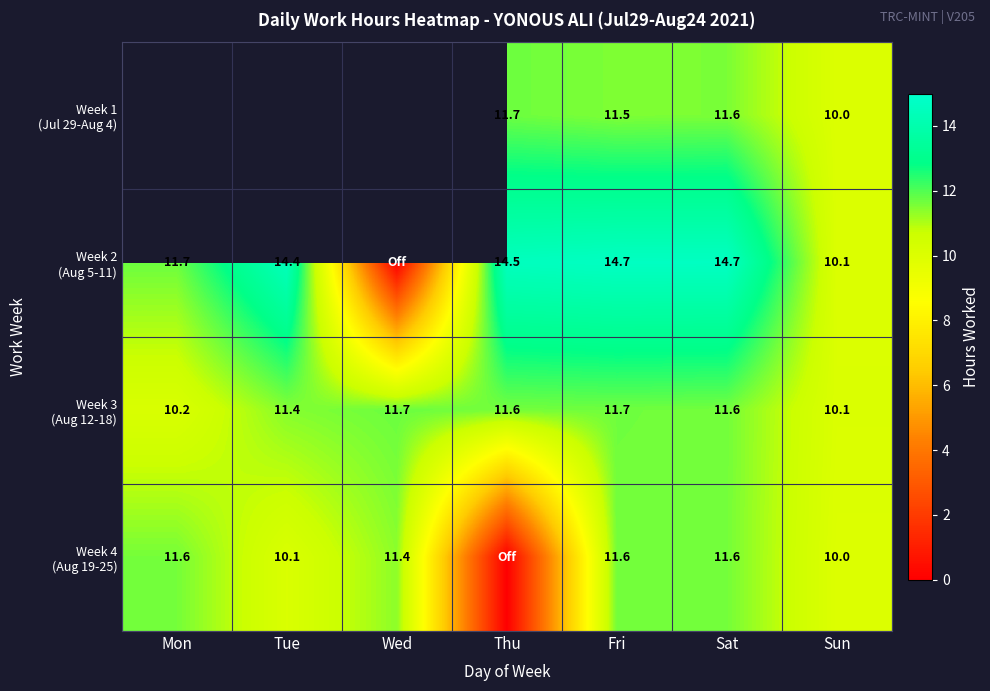

What value does the Week 2 (Aug 5-11) series have at Sun?

10.1